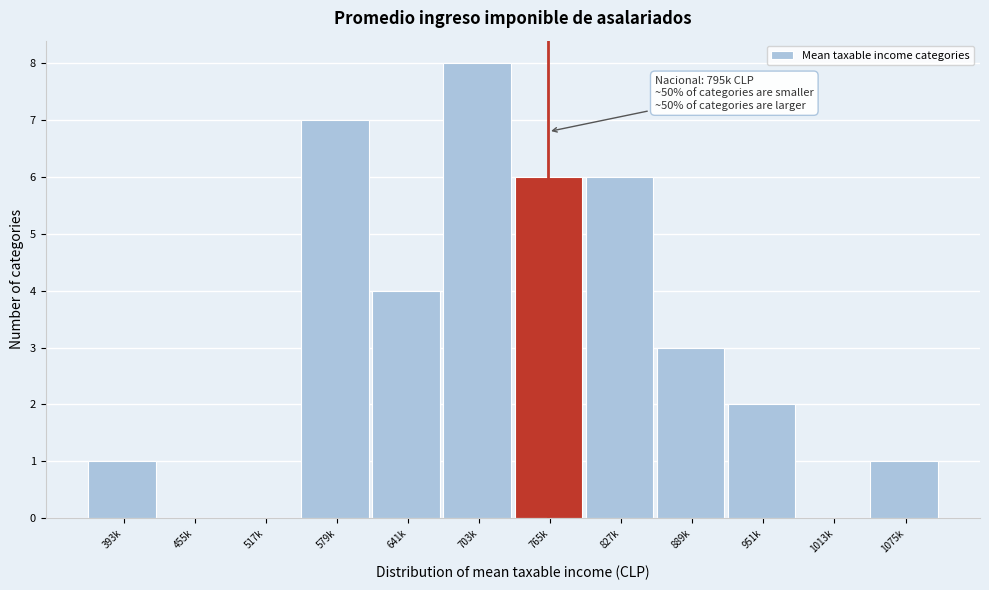

Reading right to left, what are all the values shown in this chart?

1075k=1	1013k=0	951k=2	889k=3	827k=6	765k=6	703k=8	641k=4	579k=7	517k=0	455k=0	393k=1